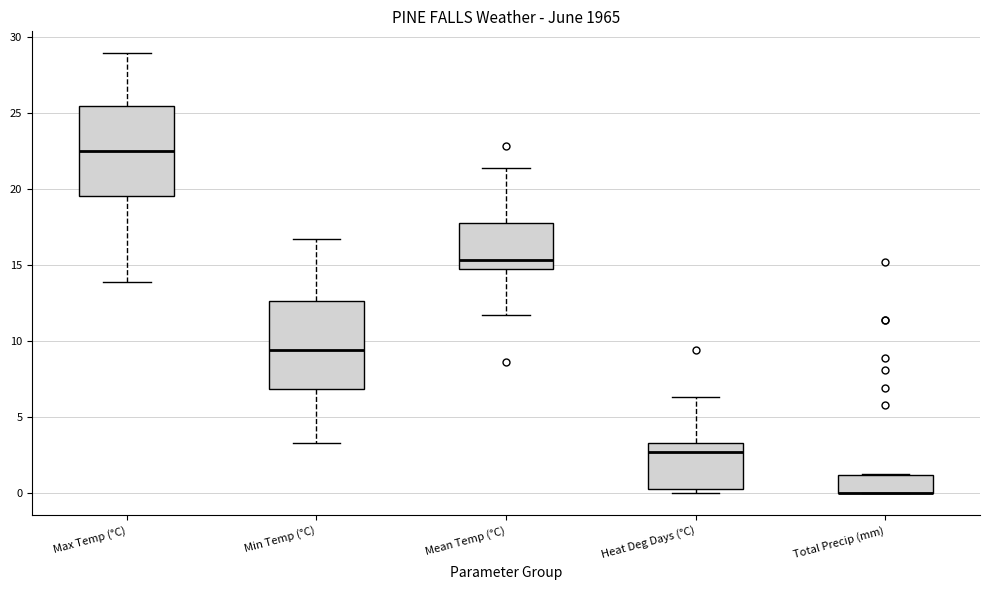

Where is the upper edge of the box for Mean Temp (°C) on the y-axis? The values are not printed on the chart, so give them approximately, as read against the axis.

17.5